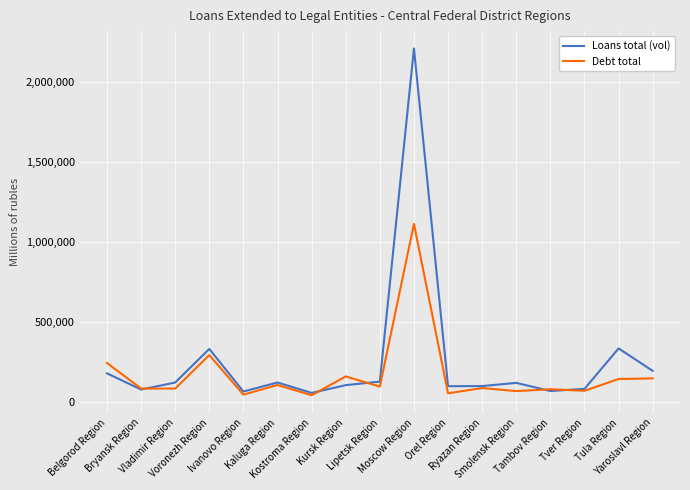

True or false: Debt total has more than 1 points higher than both neighbors.

True